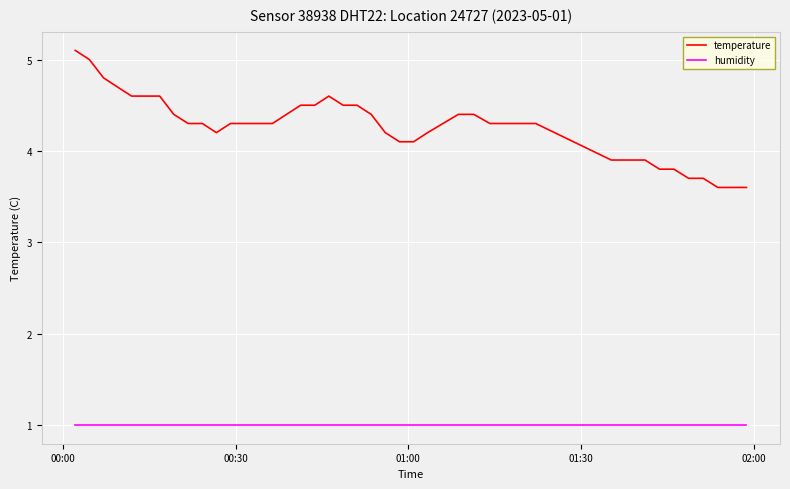

True or false: temperature and humidity intersect in this chart.

False